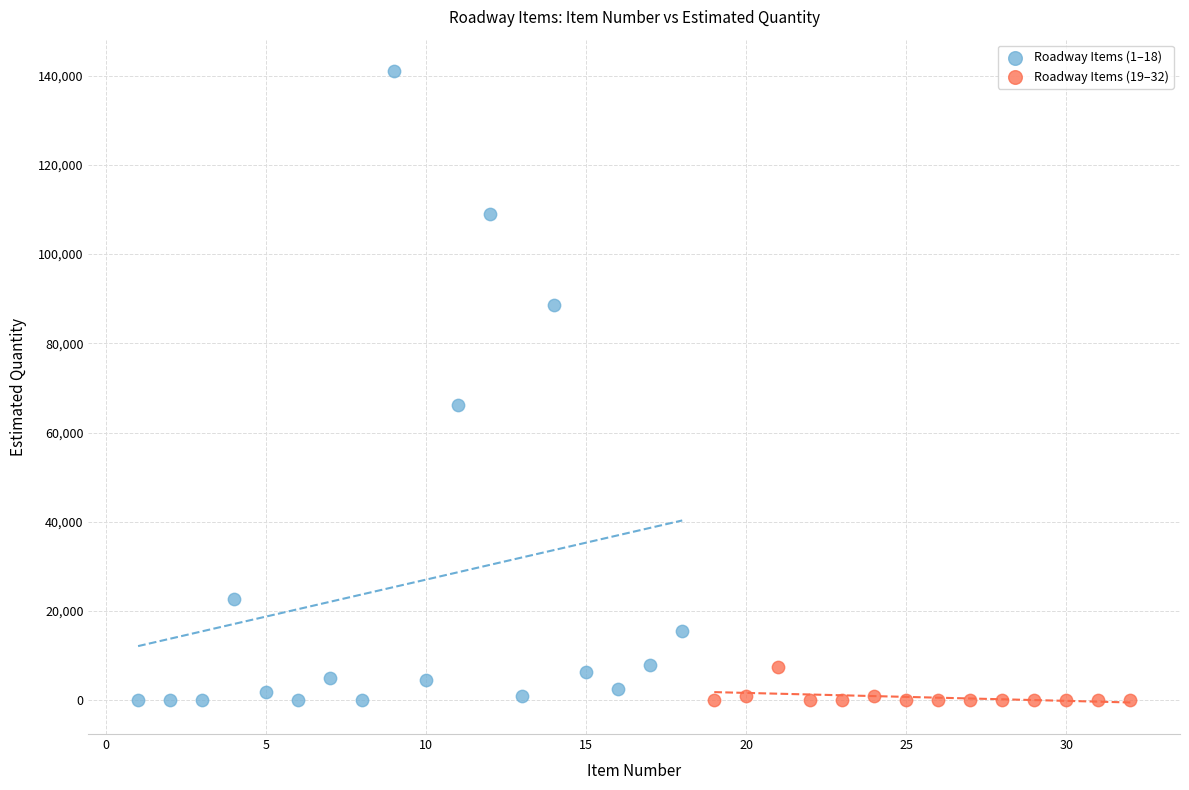

Which series has the largest Y range (max minus min)?

Roadway Items (1–18)